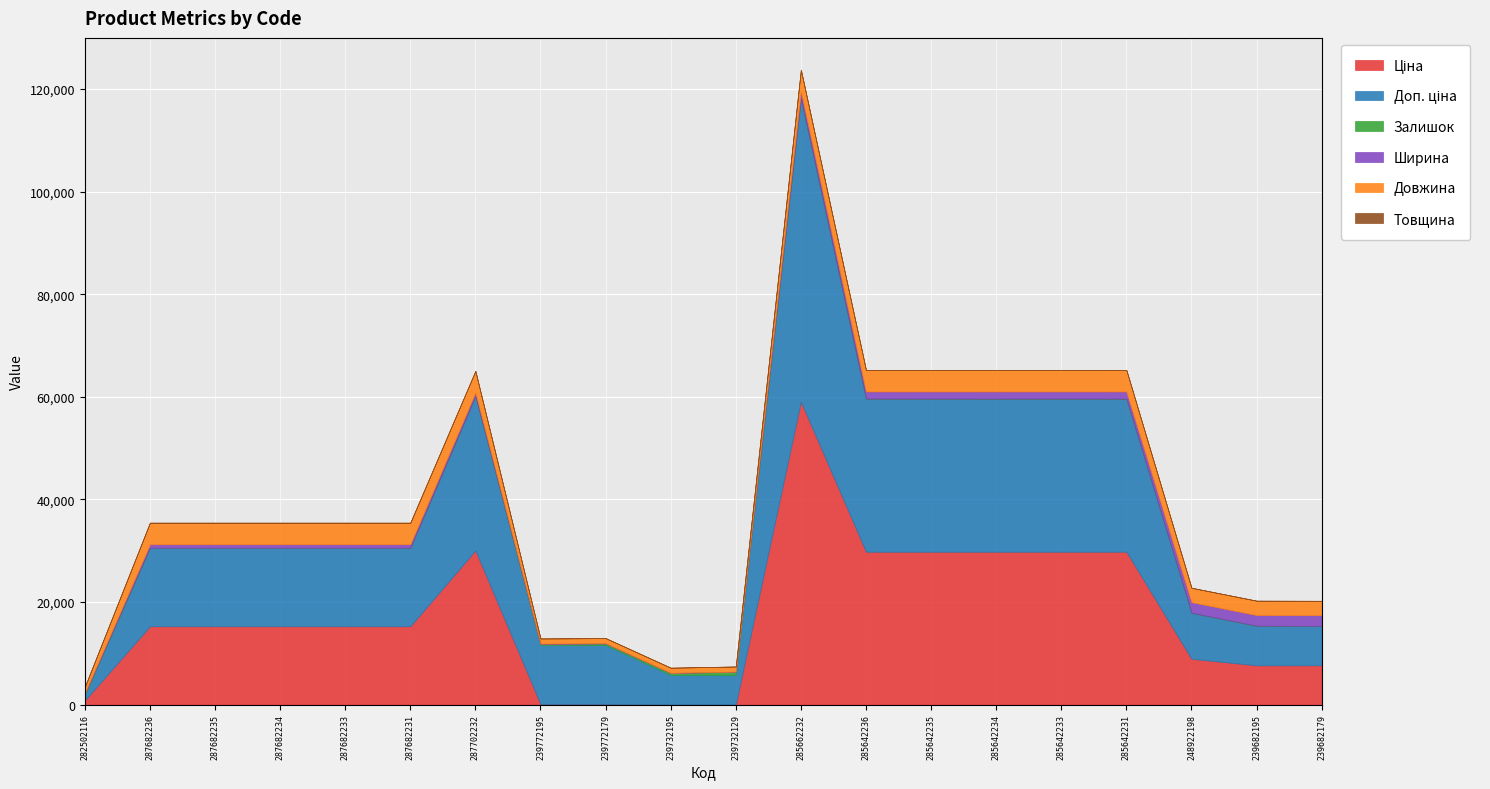

Count the number of data series in this chart.

6